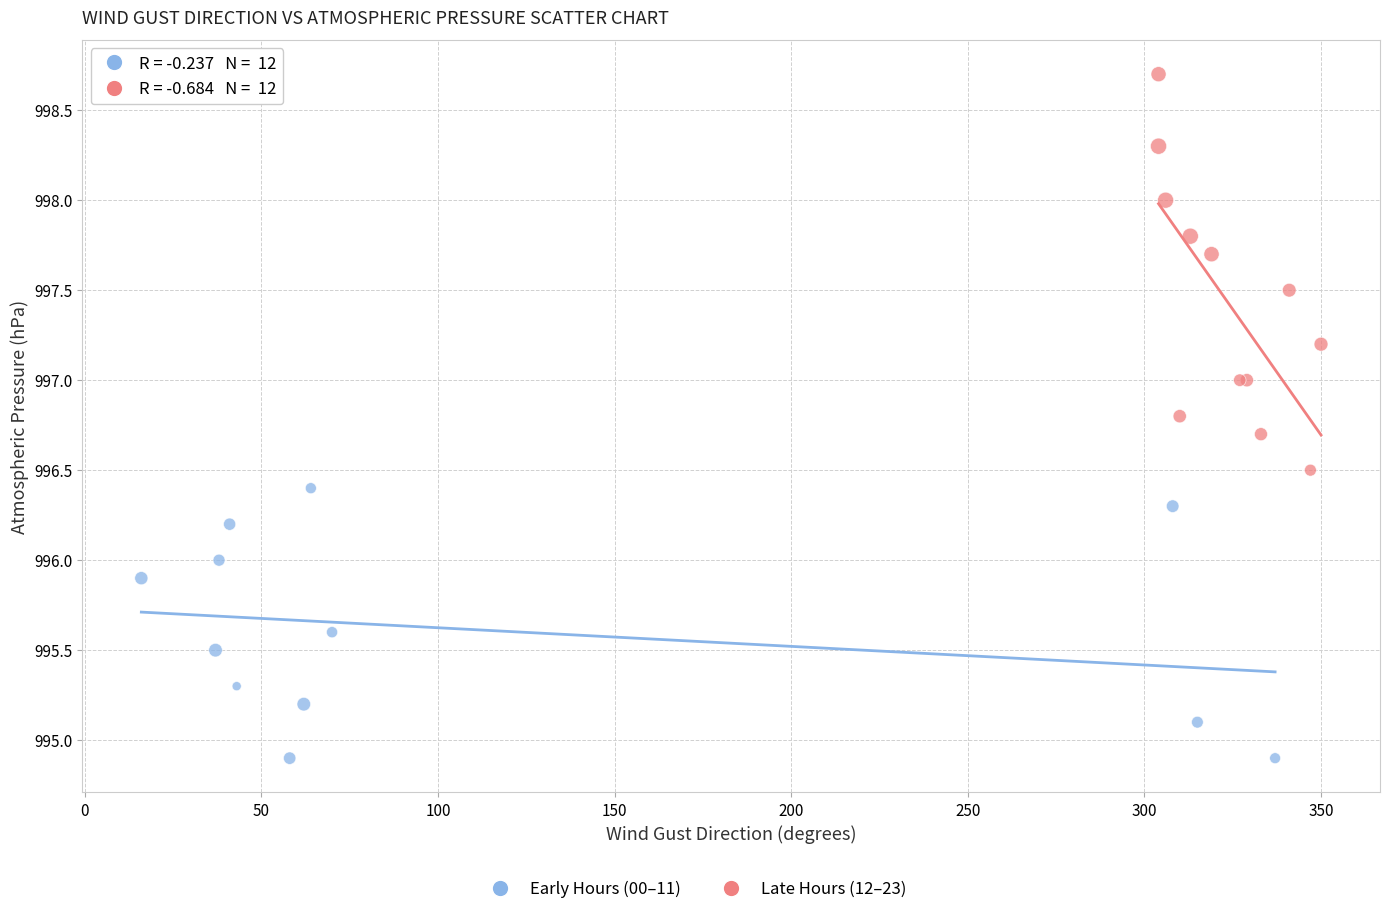

Which series reaches the maximum Y coordinate?

Late Hours (12–23)